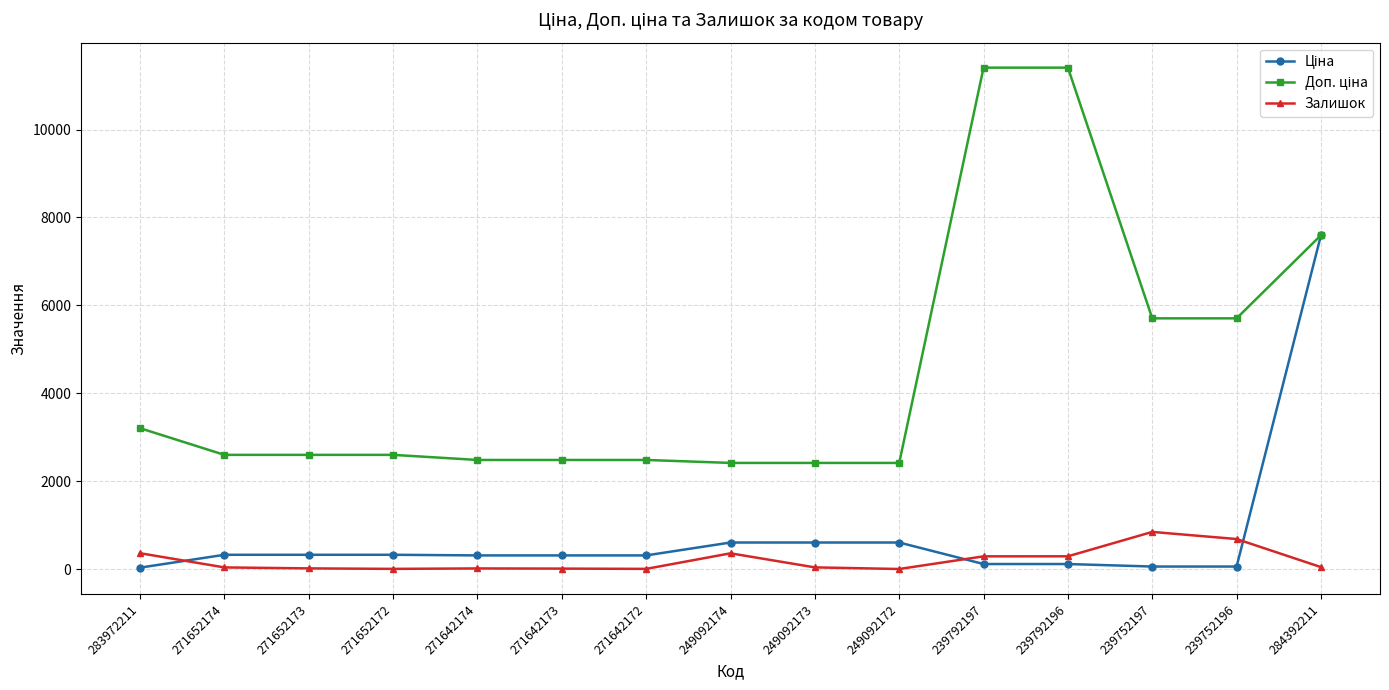

The Залишок series shows 15.0 at 271652173. True or false?

True